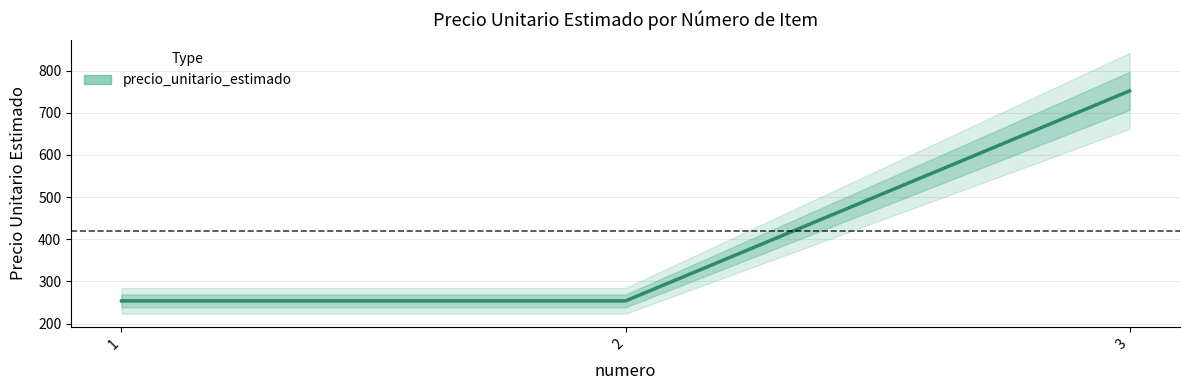

Reading left to right, extract all data points from this chart.

254	254	752